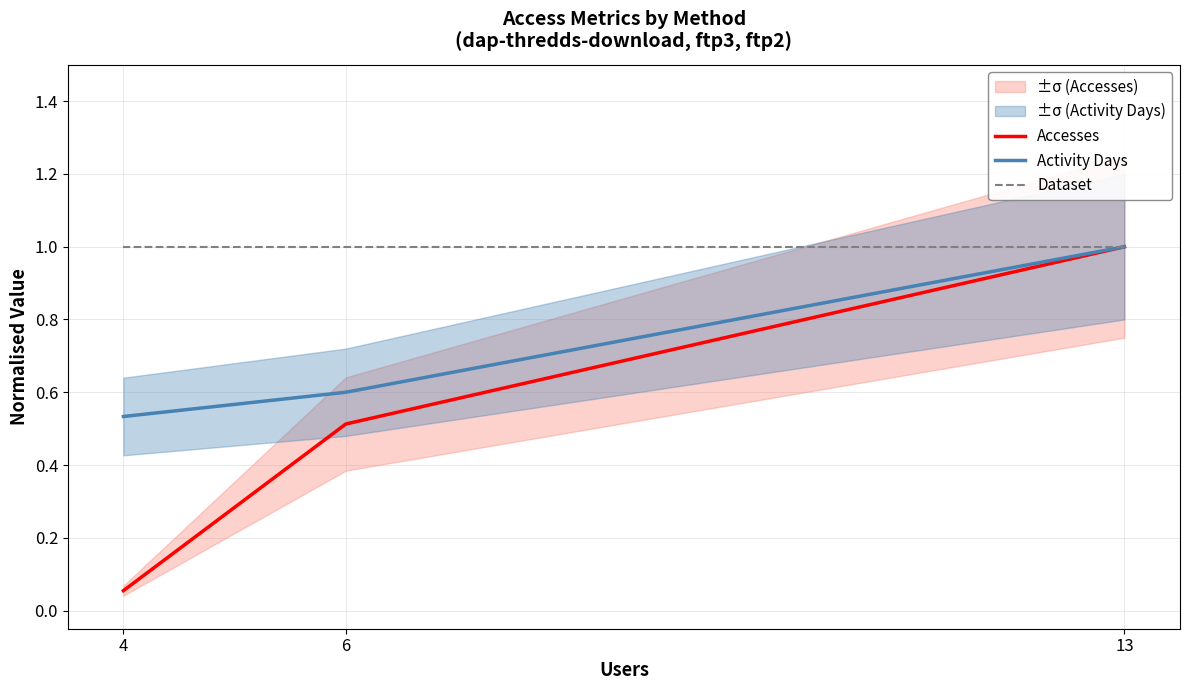

What is the minimum value shown in the chart?

0.1